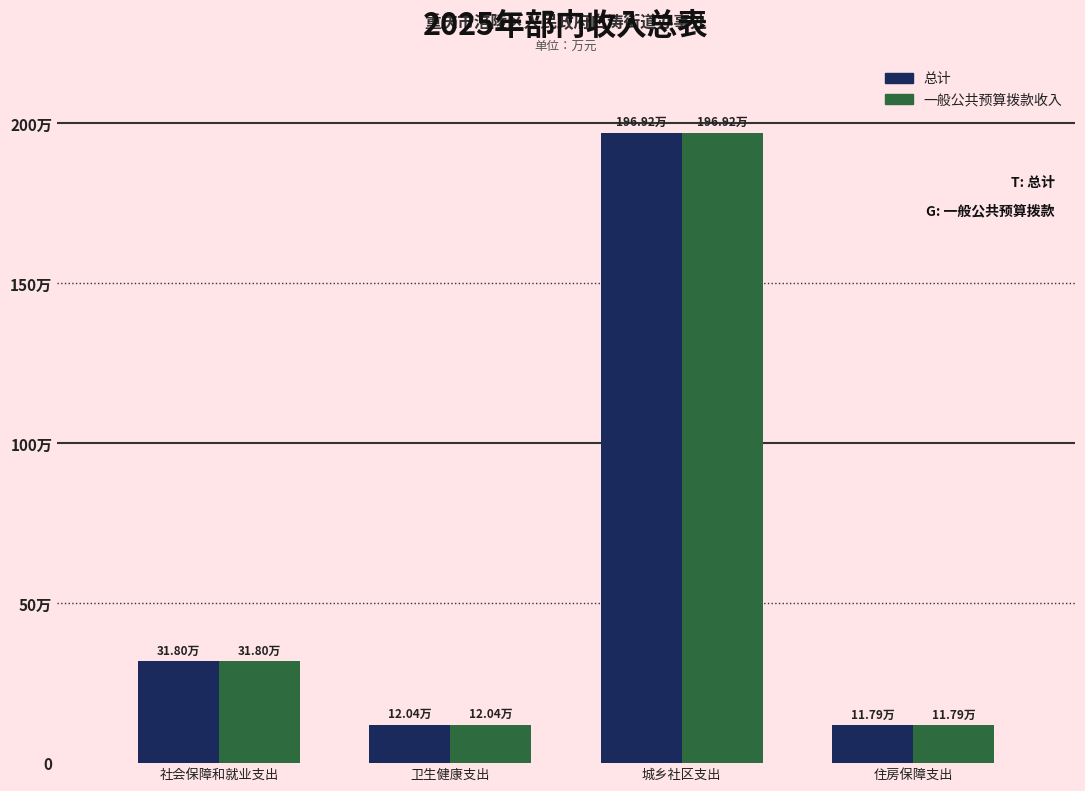

What are all the series names shown in the legend?

总计, 一般公共预算拨款收入